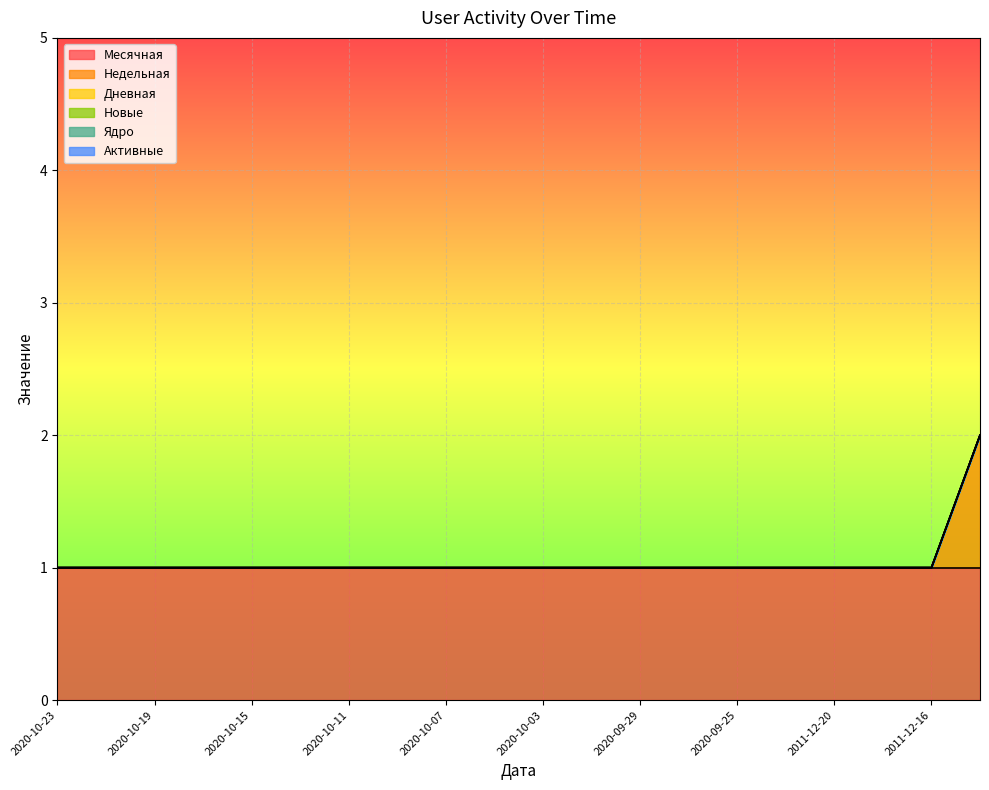

How many lines are shown in the chart?

6